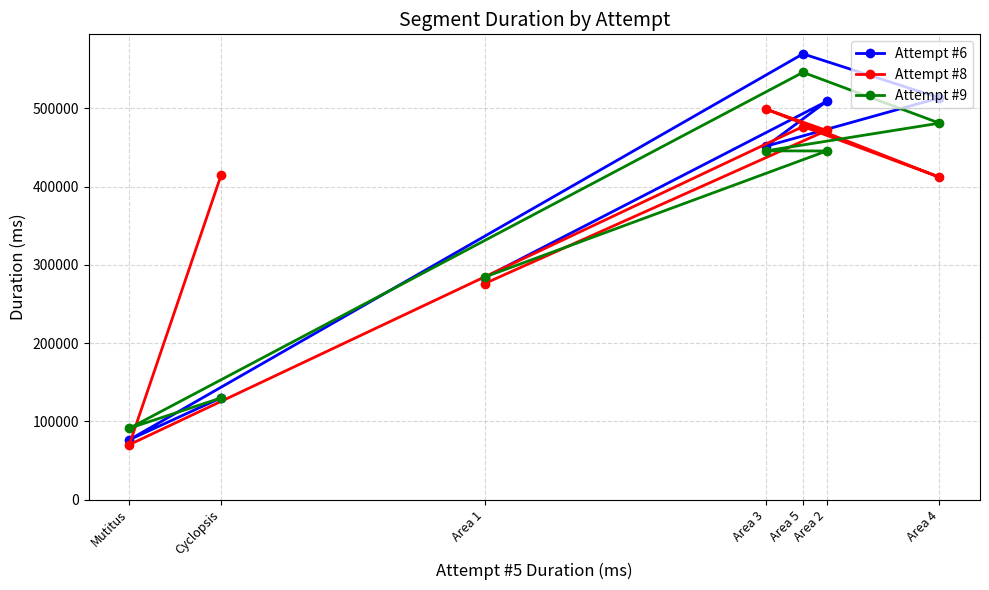

The Attempt #8 series shows 70063 at Mutitus. True or false?

True